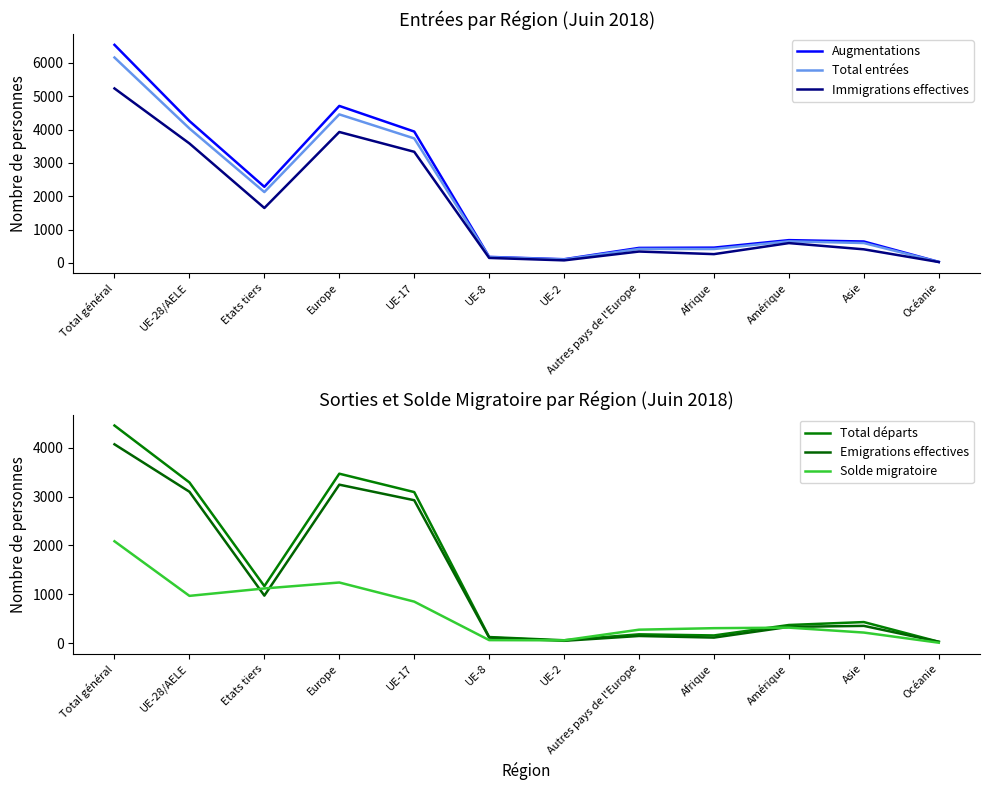

Reading right to left, extract all data points from this chart.

Augmentations: Océanie=33	Asie=645	Amérique=686	Afrique=461	Autres pays de l'Europe=453	UE-2=113	UE-8=183	UE-17=3943	Europe=4712	Etats tiers=2285	UE-28/AELE=4259	Total général=6544
Total entrées: Océanie=31	Asie=599	Amérique=650	Afrique=419	Autres pays de l'Europe=422	UE-2=105	UE-8=175	UE-17=3737	Europe=4458	Etats tiers=2128	UE-28/AELE=4036	Total général=6164
Immigrations effectives: Océanie=29	Asie=410	Amérique=597	Afrique=266	Autres pays de l'Europe=344	UE-2=79	UE-8=152	UE-17=3336	Europe=3930	Etats tiers=1650	UE-28/AELE=3586	Total général=5236
Total départs: Océanie=26	Asie=430	Amérique=370	Afrique=156	Autres pays de l'Europe=179	UE-2=57	UE-8=123	UE-17=3094	Europe=3471	Etats tiers=1166	UE-28/AELE=3292	Total général=4458
Emigrations effectives: Océanie=26	Asie=352	Amérique=332	Afrique=112	Autres pays de l'Europe=145	UE-2=46	UE-8=112	UE-17=2927	Europe=3246	Etats tiers=972	UE-28/AELE=3101	Total général=4073
Solde migratoire: Océanie=7	Asie=215	Amérique=316	Afrique=305	Autres pays de l'Europe=274	UE-2=56	UE-8=60	UE-17=849	Europe=1241	Etats tiers=1119	UE-28/AELE=967	Total général=2086